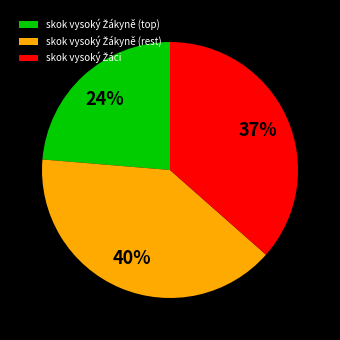

Is there a majority slice in this chart?

No